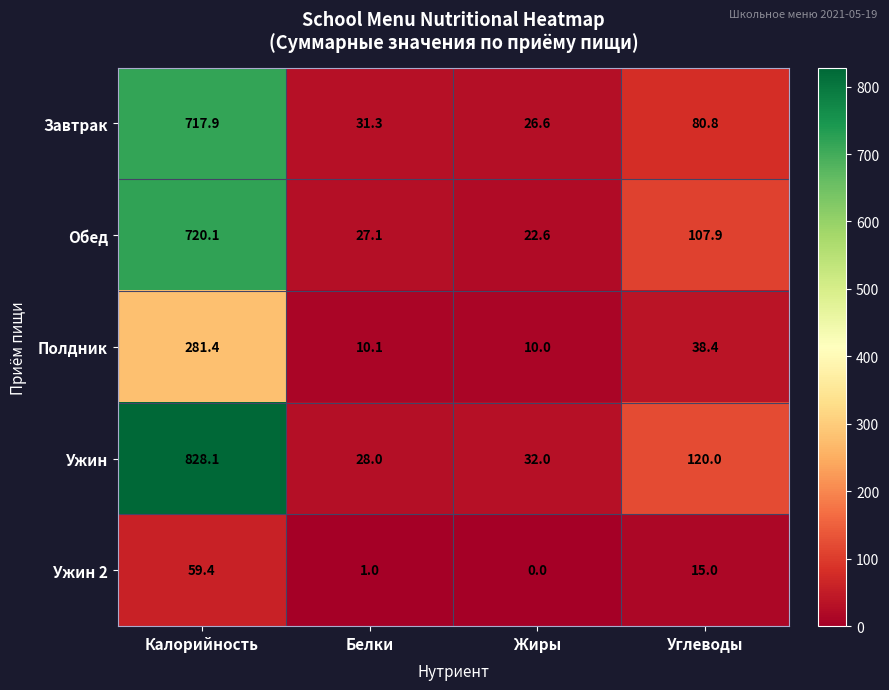

Count the number of data series in this chart.

5